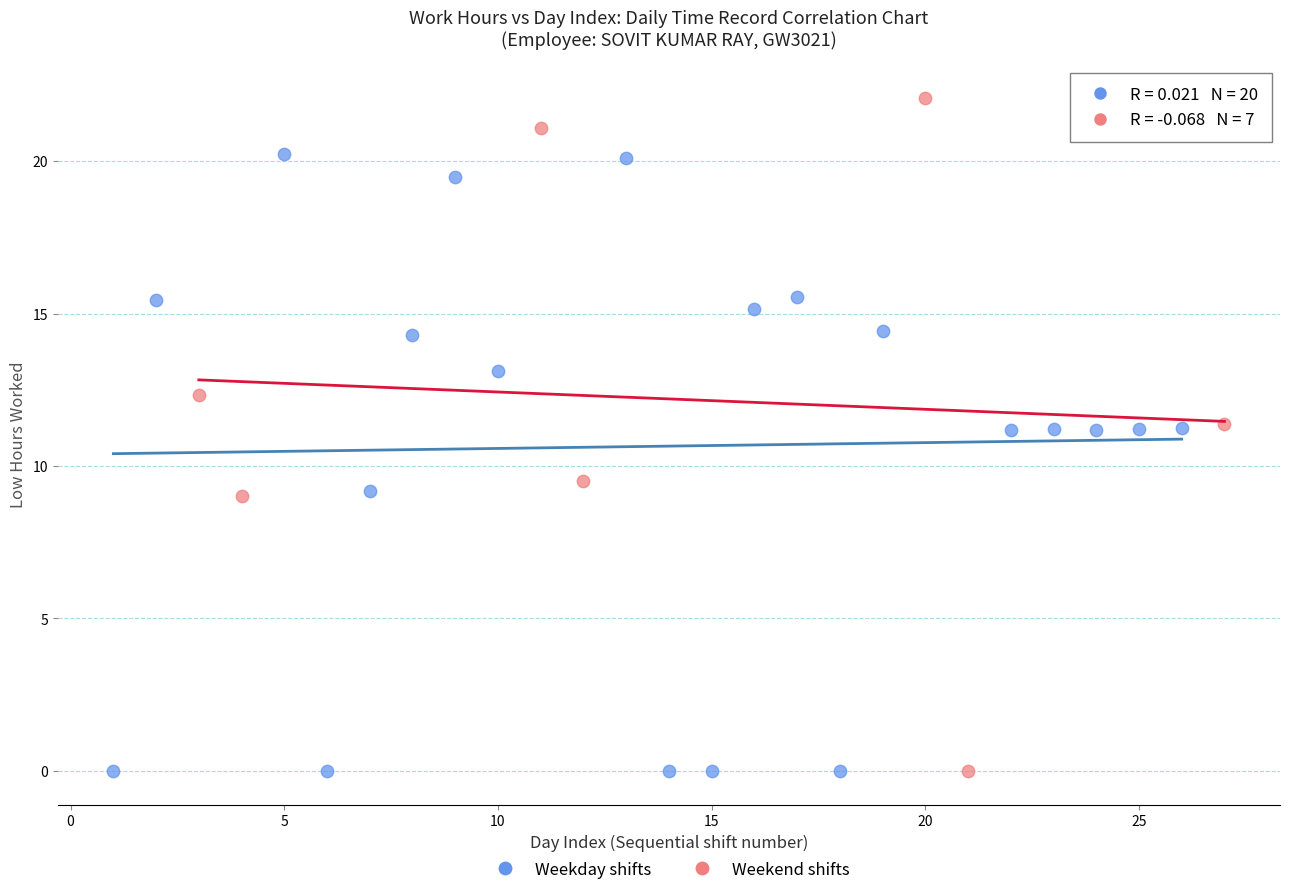

Which series contains the highest Y value?

Weekend shifts